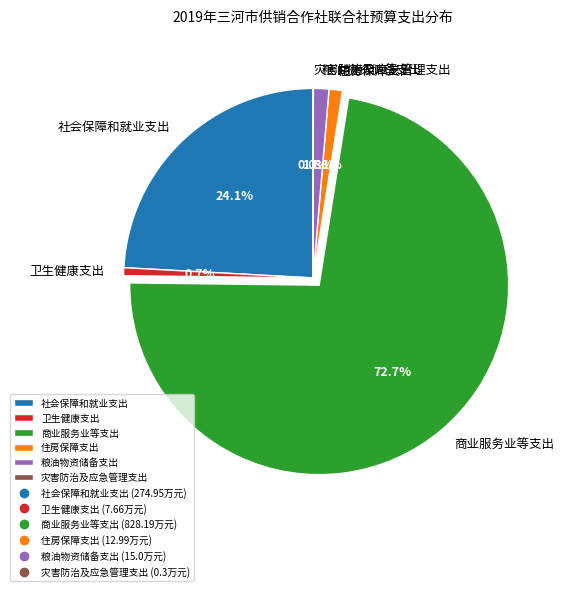

Combined, what portion of the pie is 住房保障支出 and 卫生健康支出?

1.8%